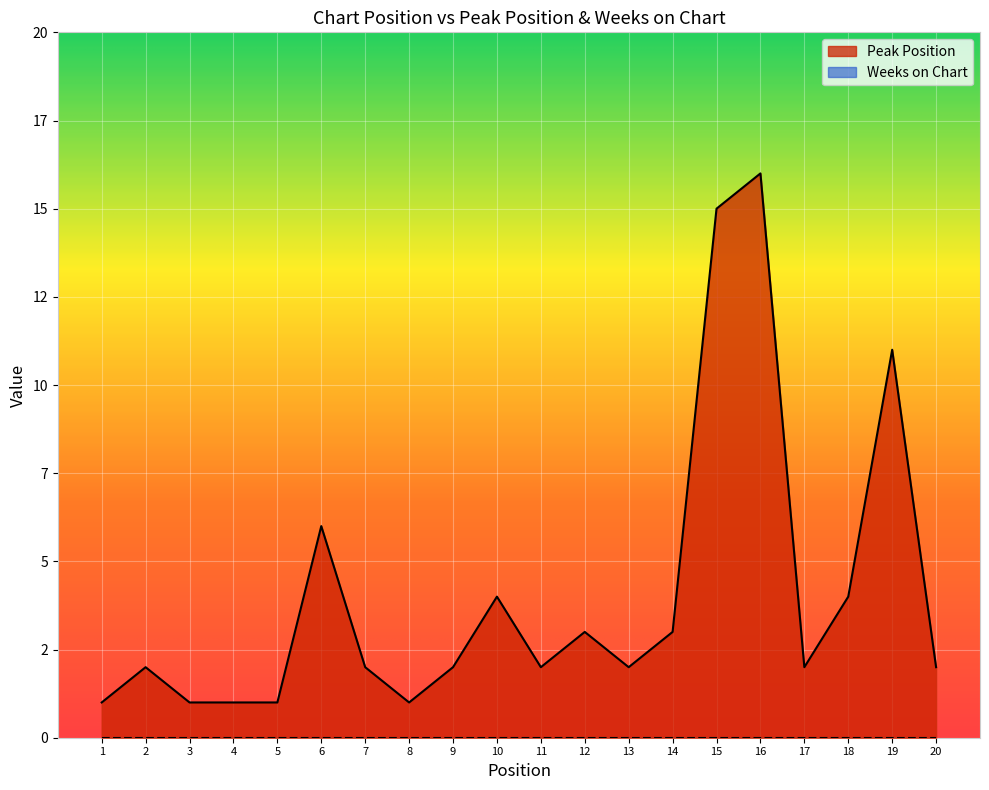

Where is the data nearest to the value 8?

6